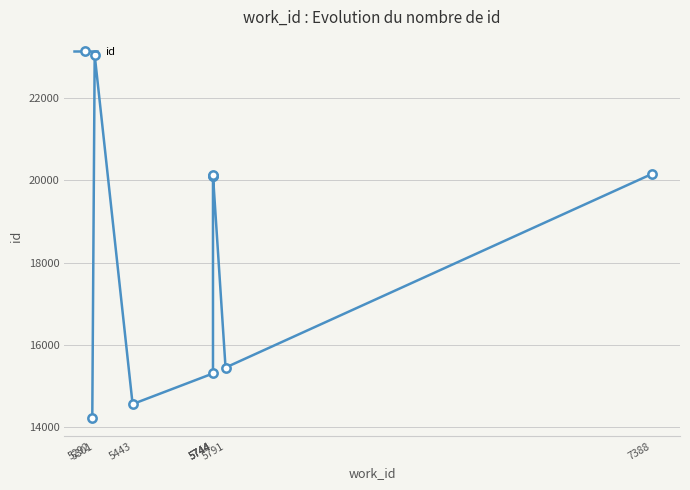

What is the change in value from 5292 to 5744?

+1086